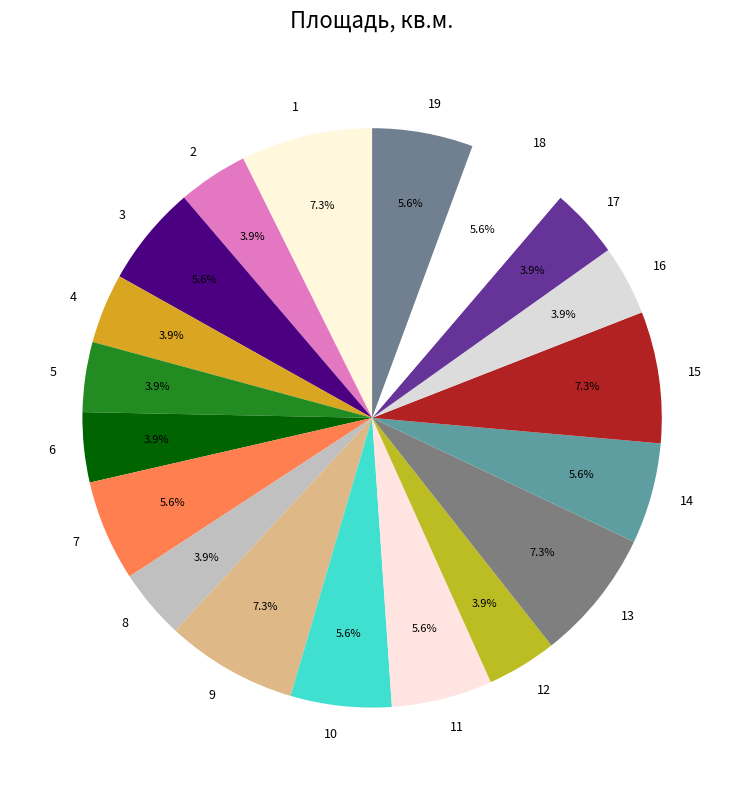

Is it true that 11 is 6% of the pie?

True